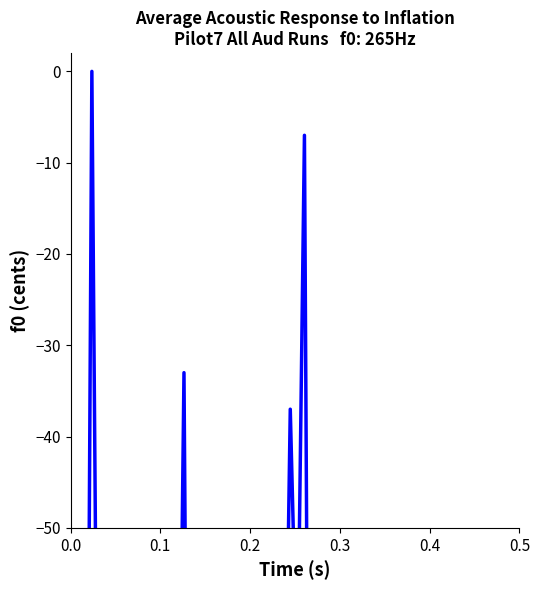

What is the difference between the maximum and minimum values?

231